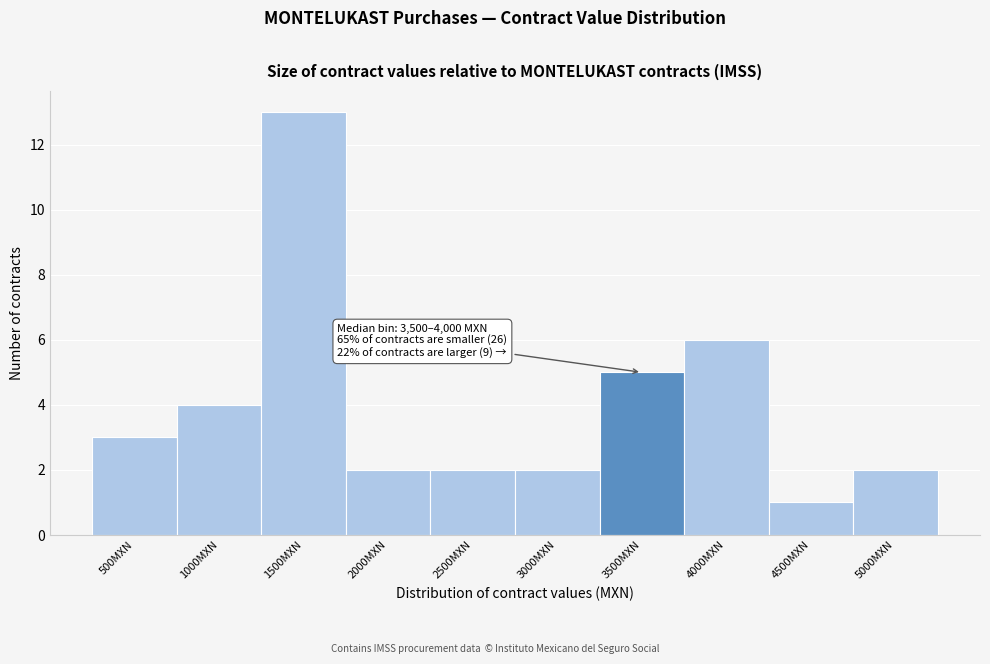

Reading left to right, transcribe all the data shown in this chart.

3	4	13	2	2	2	5	6	1	2